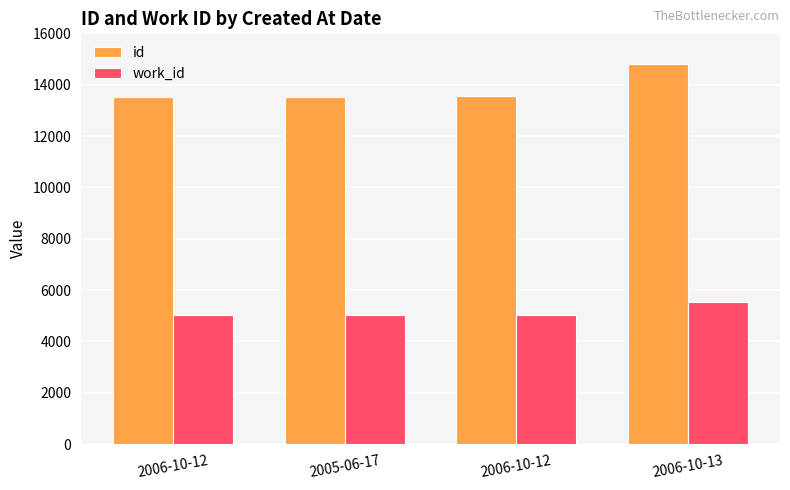

What is the label of the 1st bar from the left?

2006-10-12